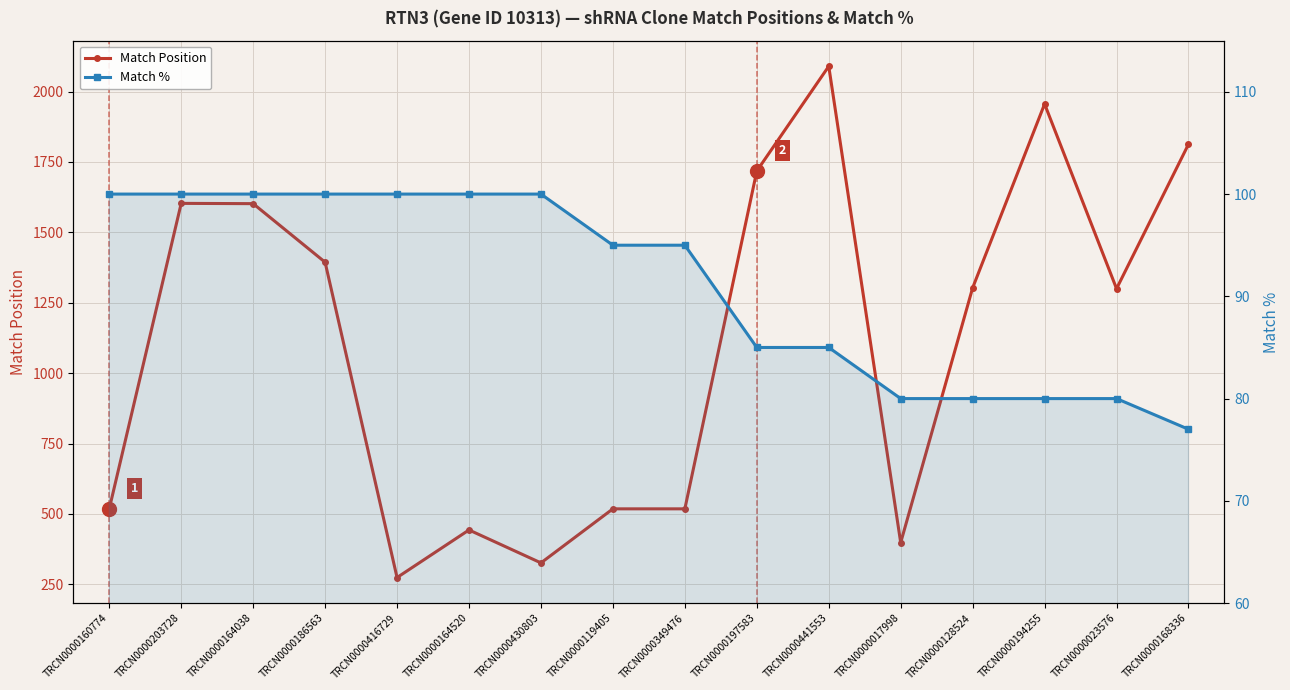

What is the difference between the second highest and minimum values in the Match % series?

23